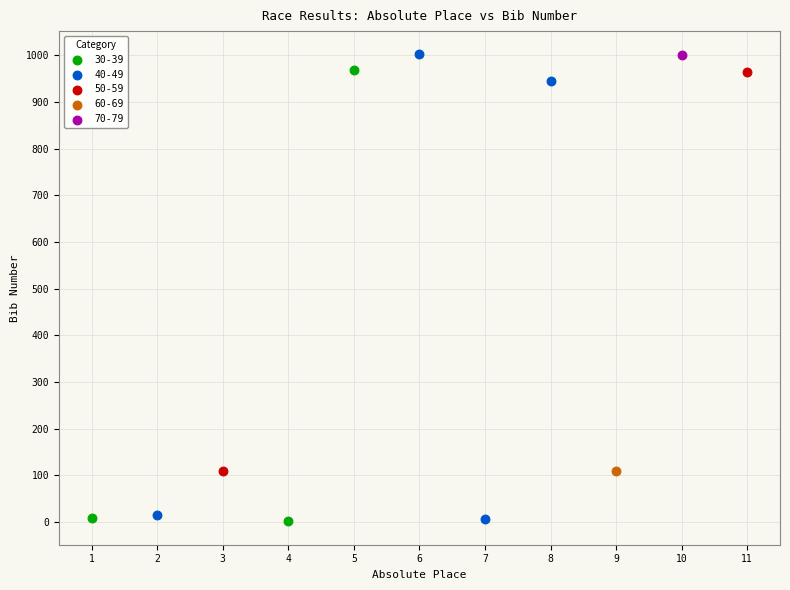

What are all the series names shown in the legend?

30-39, 40-49, 50-59, 60-69, 70-79